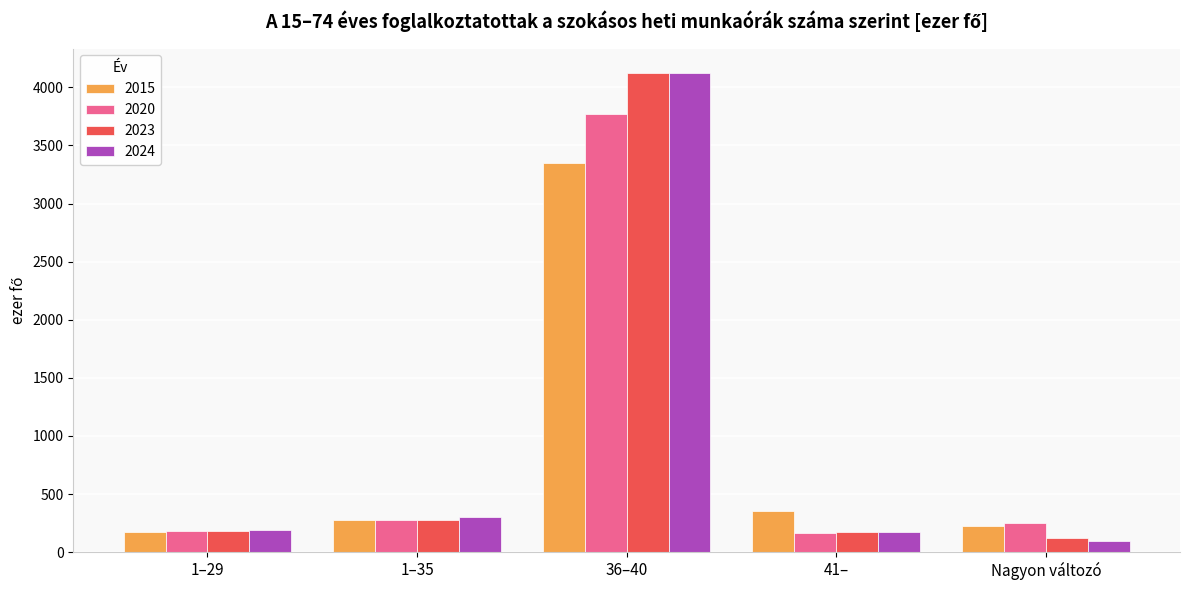

What is the minimum value shown in the chart?

95.1